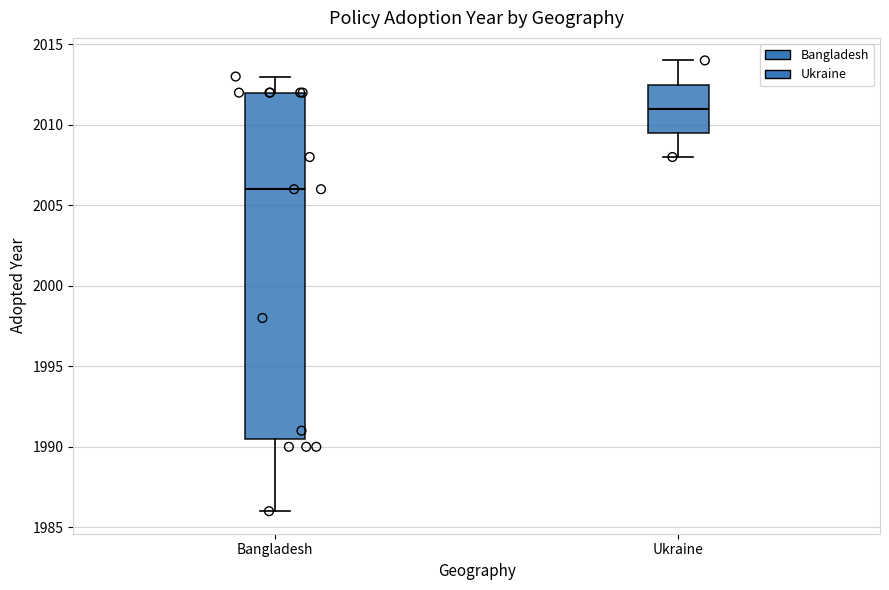

Comparing the boxes themselves (not the whiskers), which one is the tallest?

Bangladesh